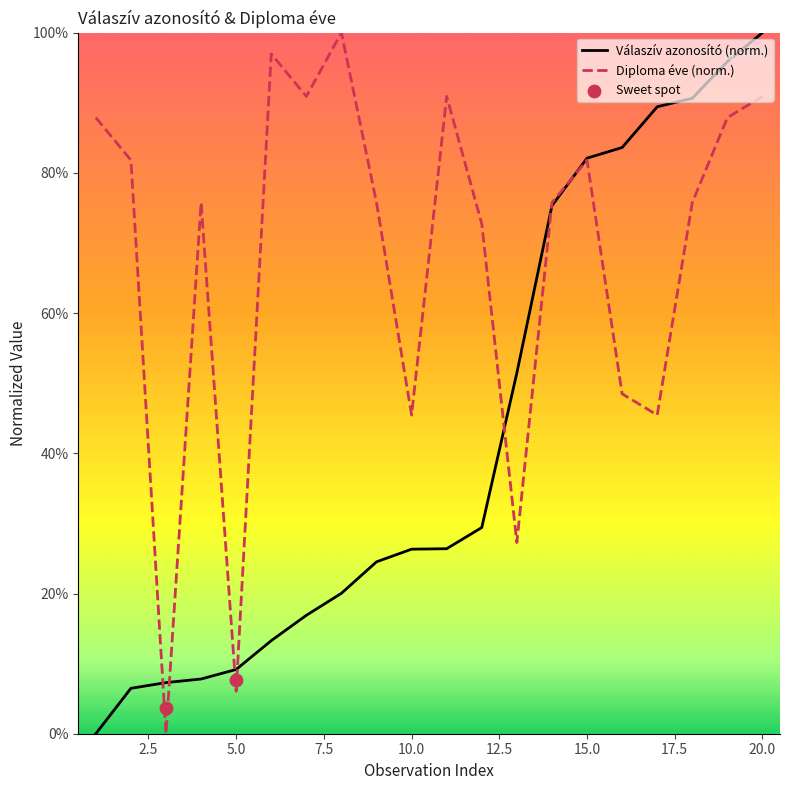

Which series has the widest spread of Y values?

Válaszív azonosító